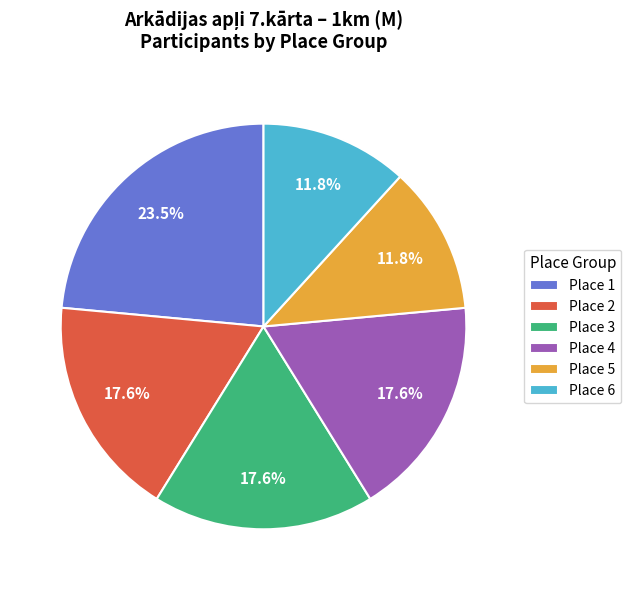

To the nearest percent, what portion does Place 4 represent?

18%